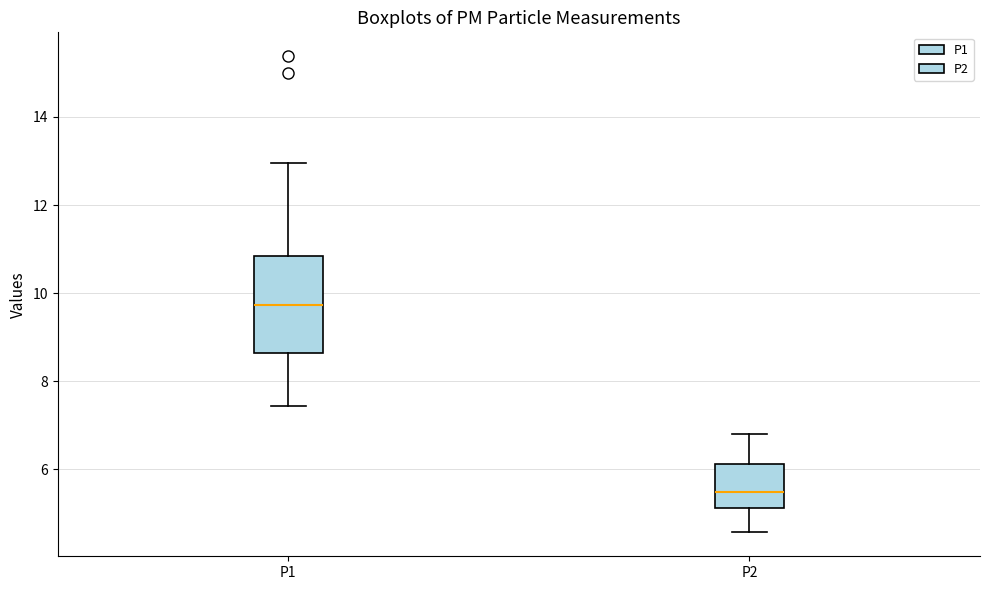

Which box has the highest median line?

P1